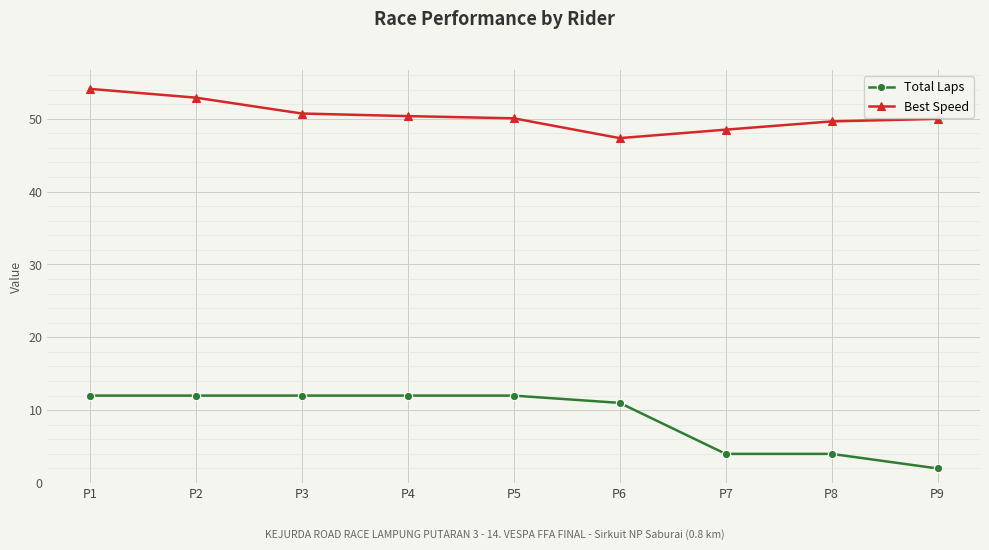

What is the difference between the maximum and minimum values in the Total Laps series?

10.0